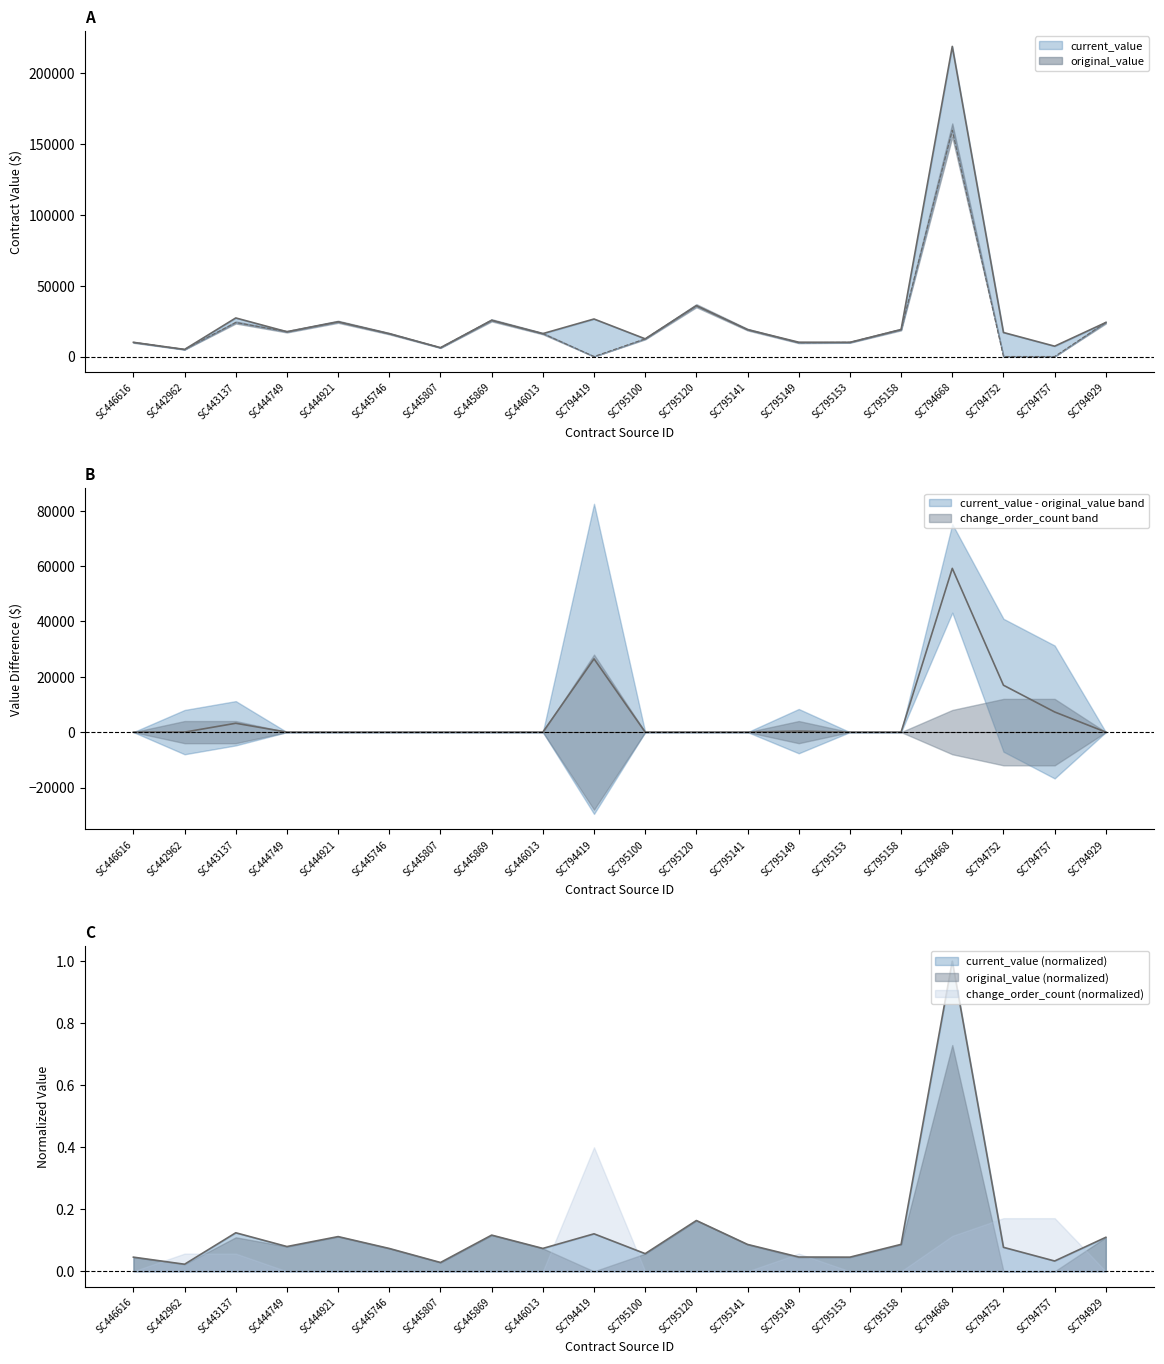

What is the label of the 18th point from the right?

SC443137